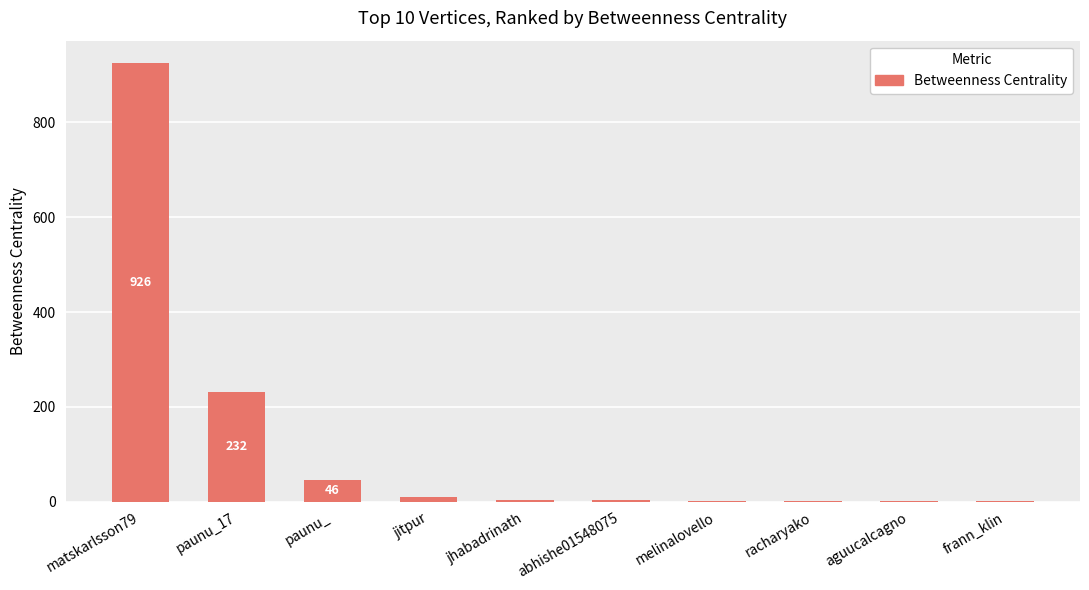

Is it true that the value at paunu_ is 46?

True